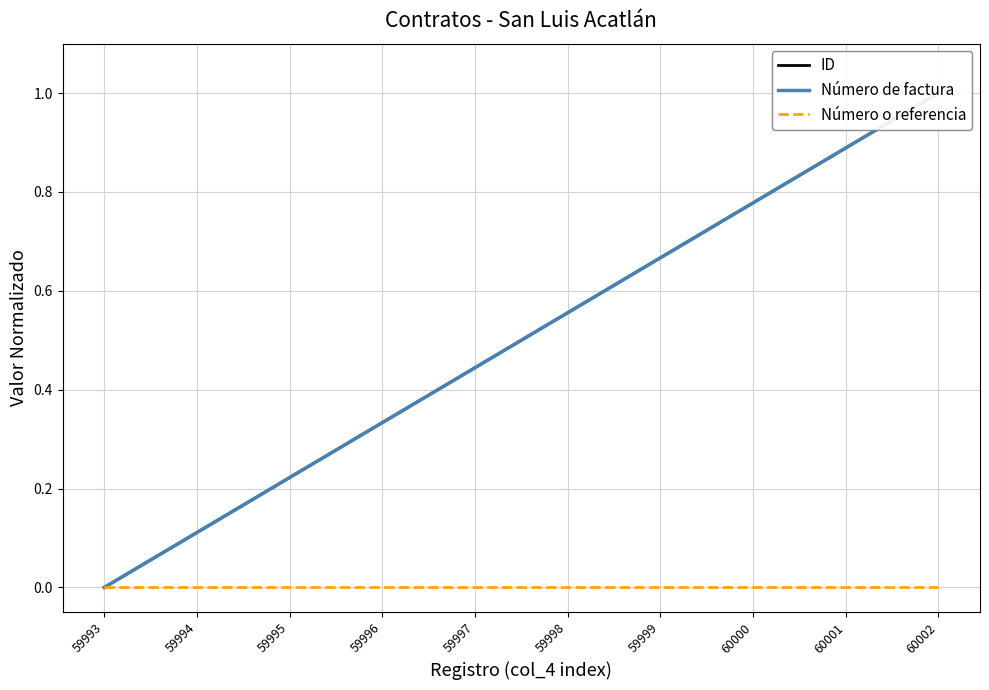

At which label is Número o referencia closest to 0?

59993